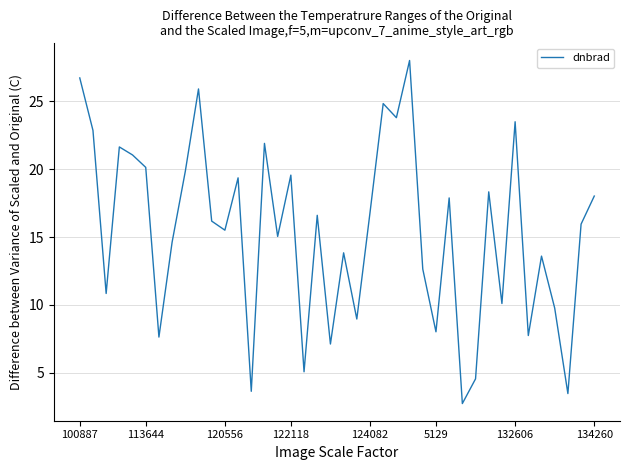

What is the smallest value displayed?

2.7